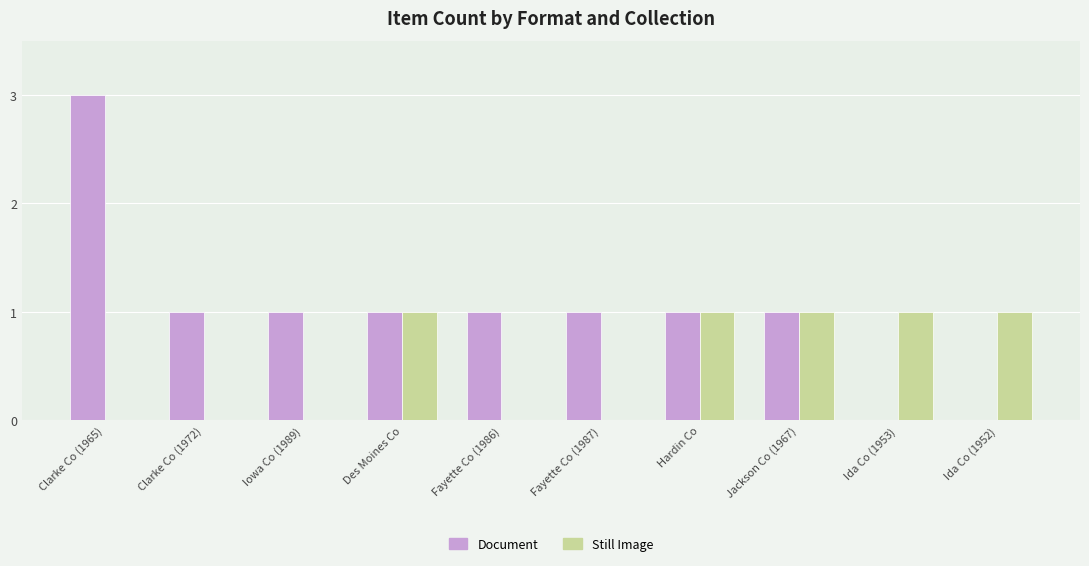

At which category is the sum across all series the highest?

Clarke Co (1965)